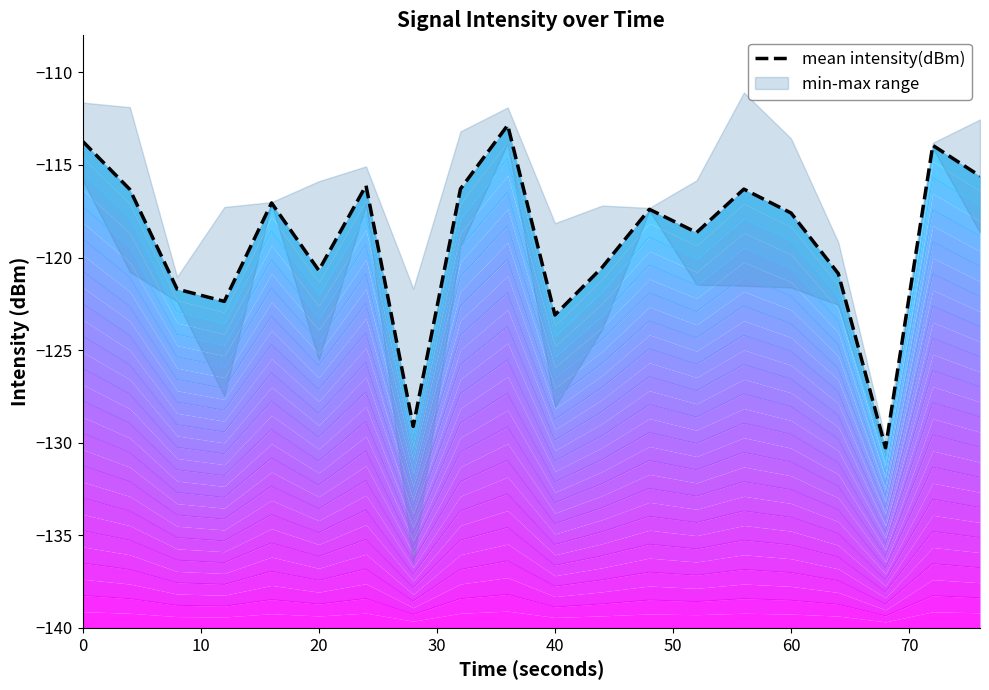

Does the chart have visible grid lines?

No